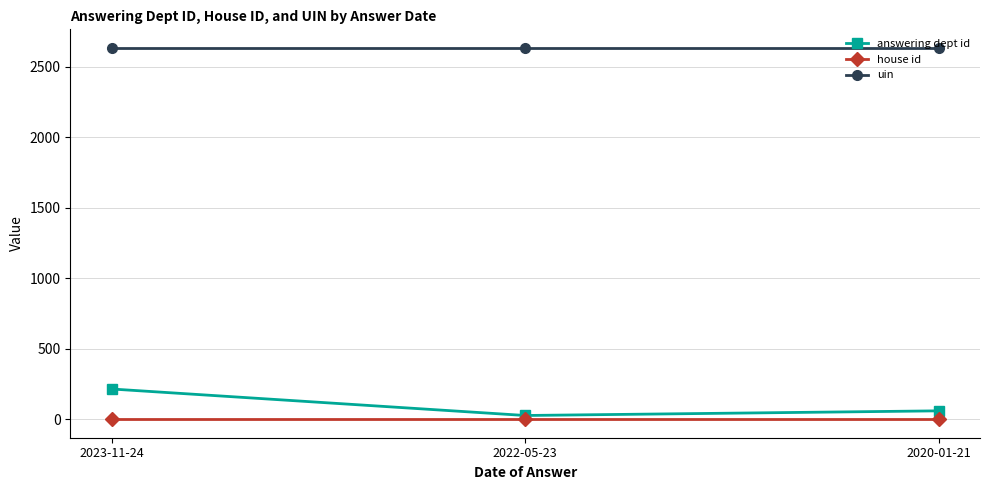

Which series has the widest spread of values?

answering dept id